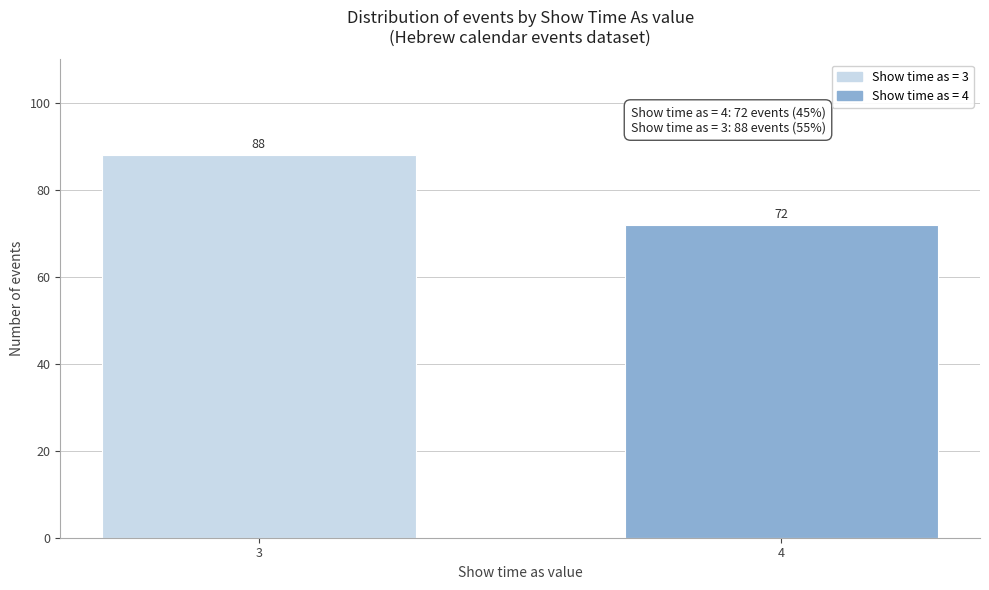

Reading left to right, transcribe all the data shown in this chart.

3=88	4=72